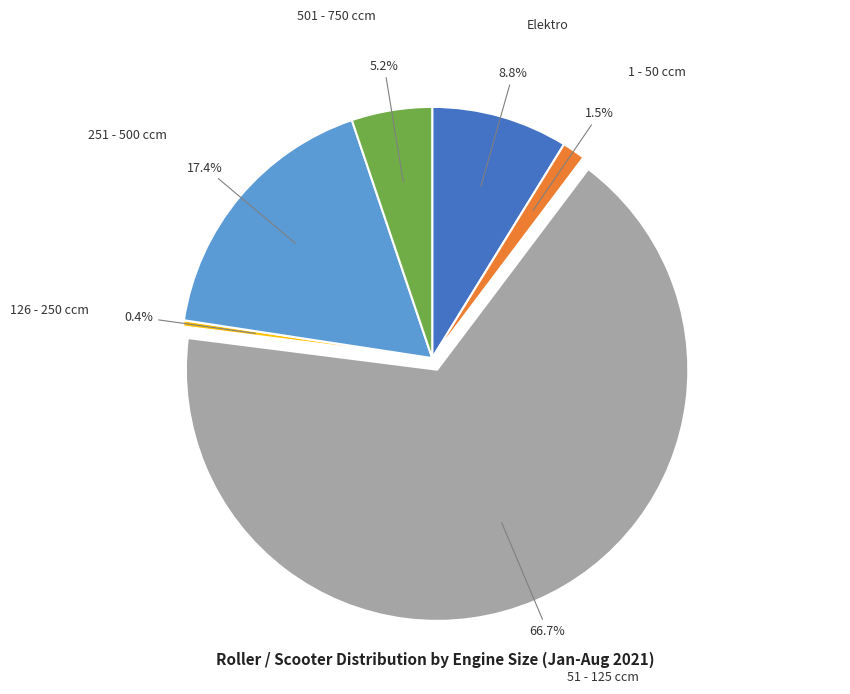

Is there a majority slice in this chart?

Yes